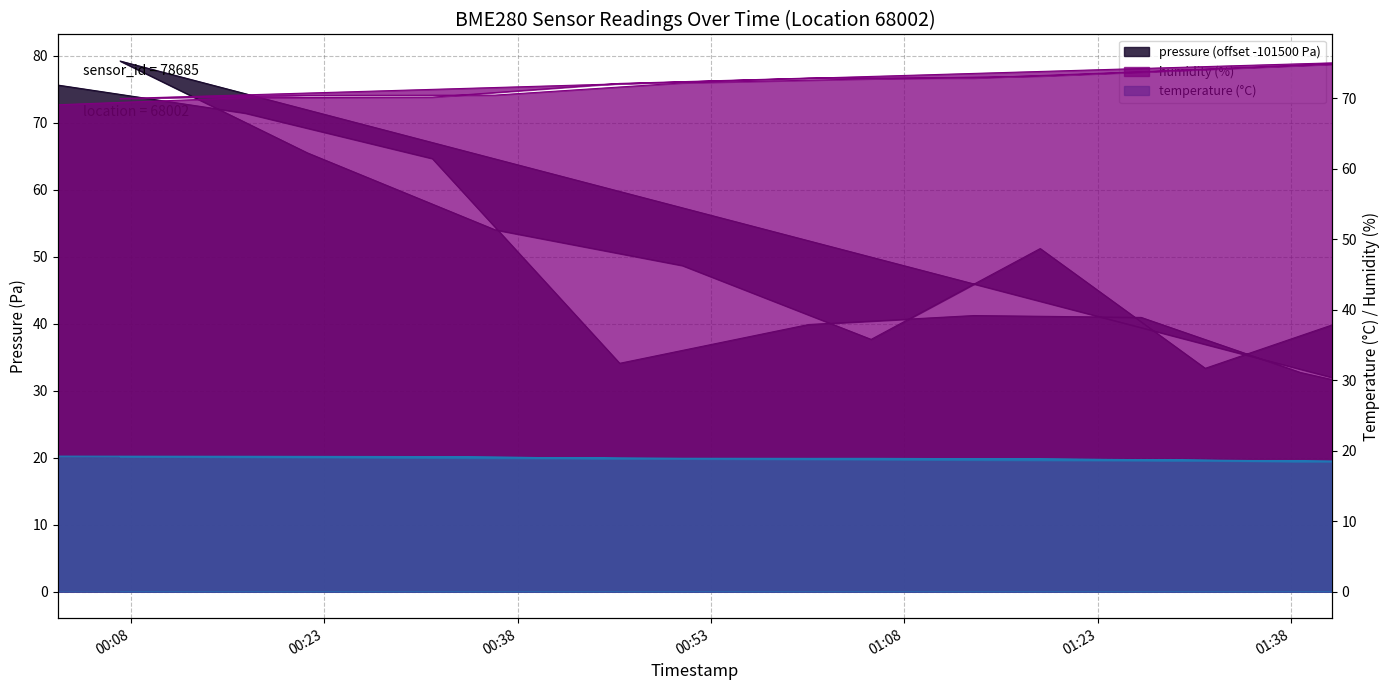

At which label is temperature closest to 18?

2023-06-22T01:46:02